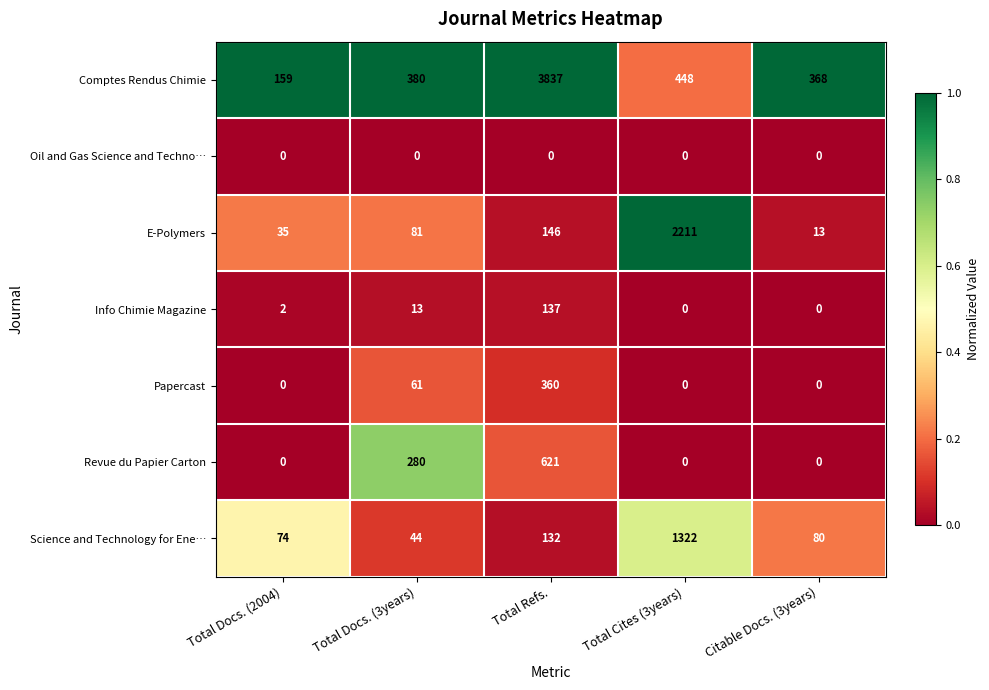

True or false: E-Polymers has a value of 61 at Total Refs..

False